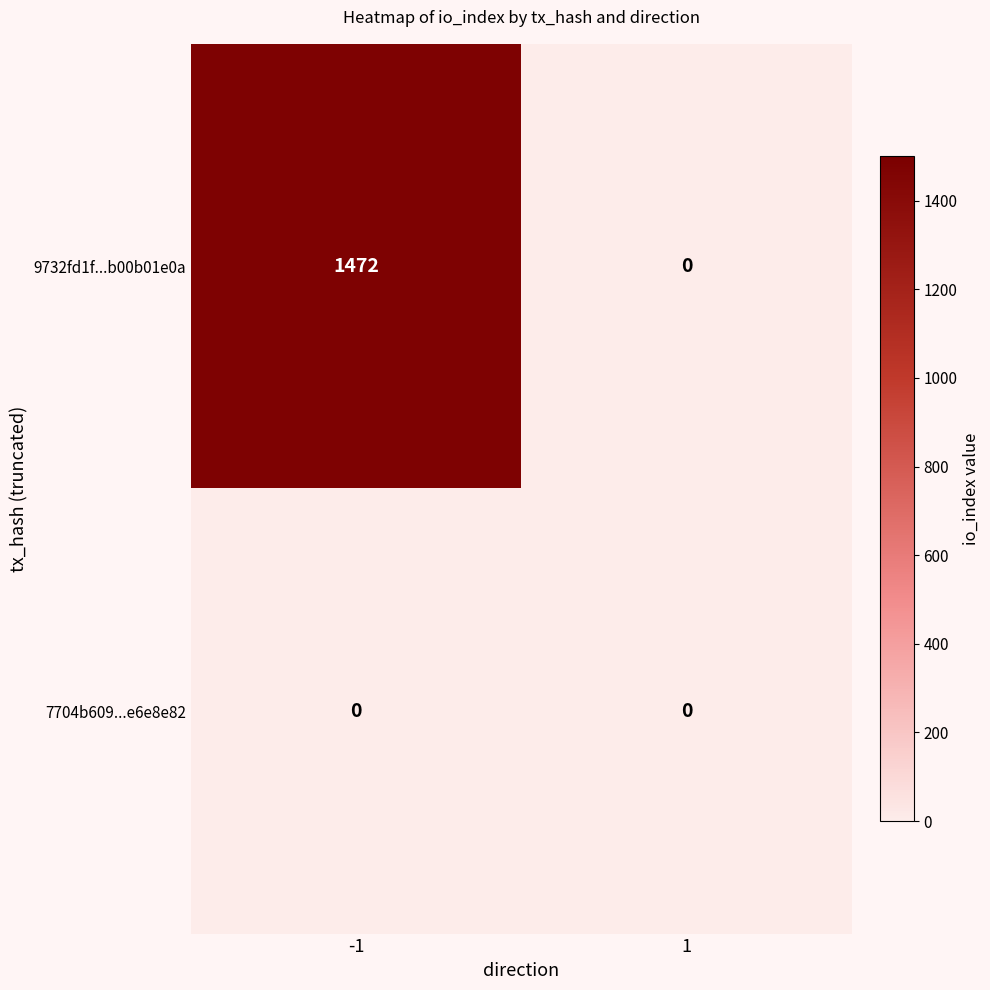

What is the difference between the highest and lowest values at -1?

1472